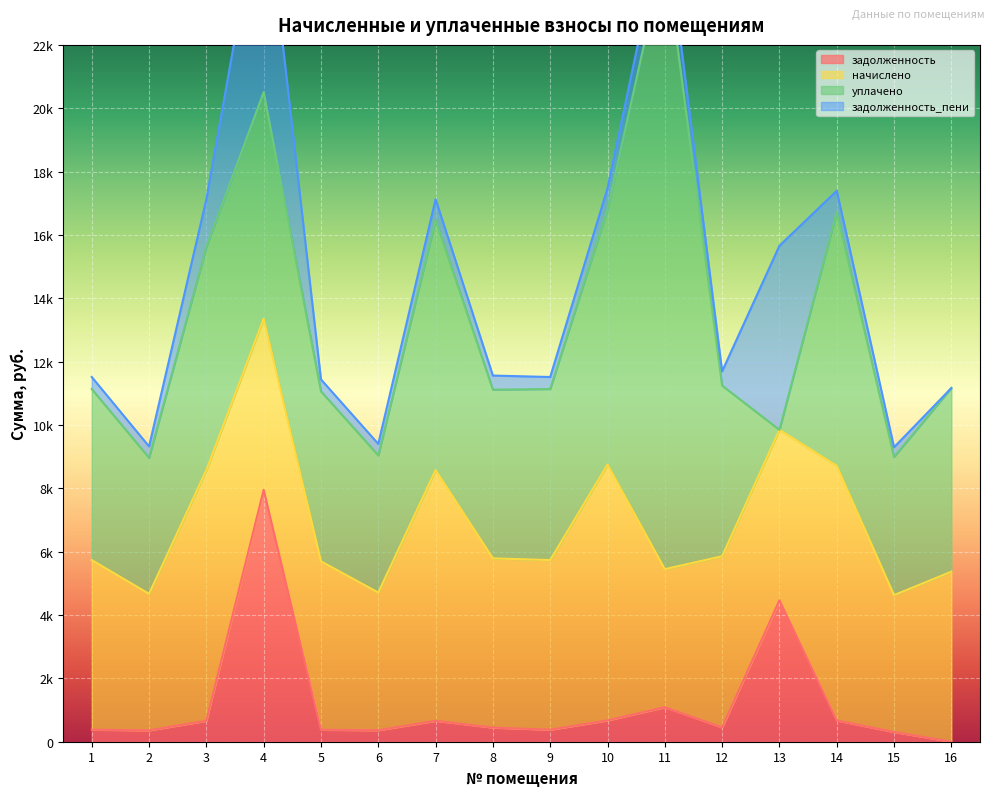

Reading left to right, list all the values displayed in this chart.

задолженность: 379.2	359.1	659.7	7952.8	376.6	362.2	659.7	445.3	379.2	673.1	1089.6	450.4	4466.6	670.0	306.0	0.0
начислено: 5355.7	4309.2	7916.6	5404.9	5318.8	4346.2	7916.6	5343.4	5355.7	8076.7	4358.4	5404.9	5380.3	8039.8	4321.6	5368.1
уплачено: 5401.2	4295.6	7042.4	7150.0	5366.9	4332.4	7891.6	5326.4	5401.2	8051.1	19529.6	5387.8	0.0	8014.3	4364.1	5798.4
задолженность_пени: 378.7	359.1	1508.9	6804.0	376.1	362.2	659.7	445.3	378.7	673.1	1089.6	450.4	5811.6	670.0	305.6	0.0